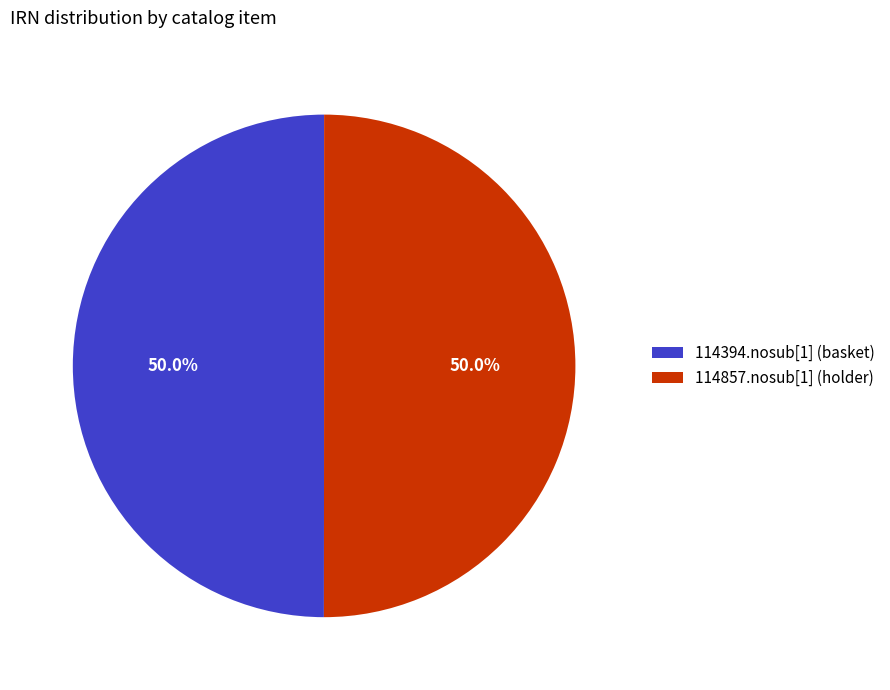

Combined, do 114857.nosub[1] (holder) and 114394.nosub[1] (basket) account for over 50%?

Yes